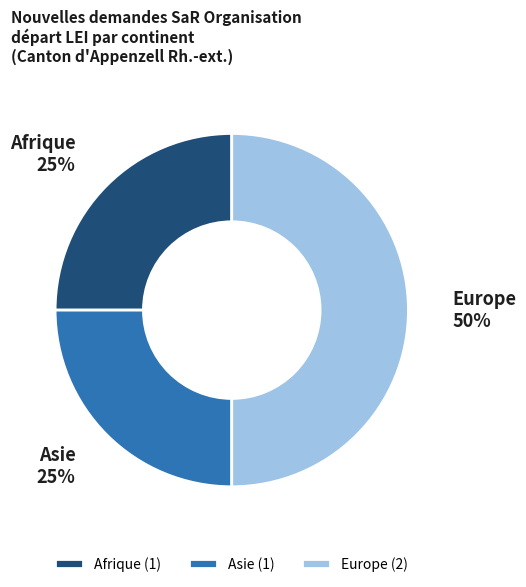

Count the number of slices in the pie.

3